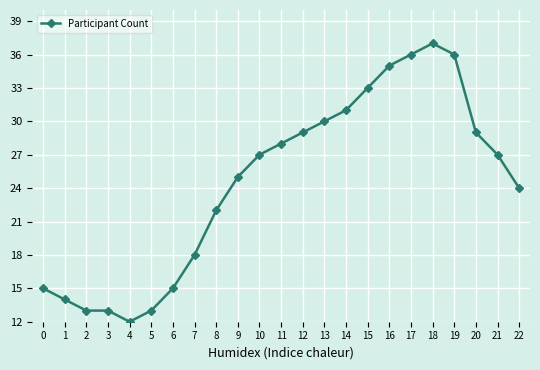

What is the ratio of the value at 6 to the value at 7?

0.8